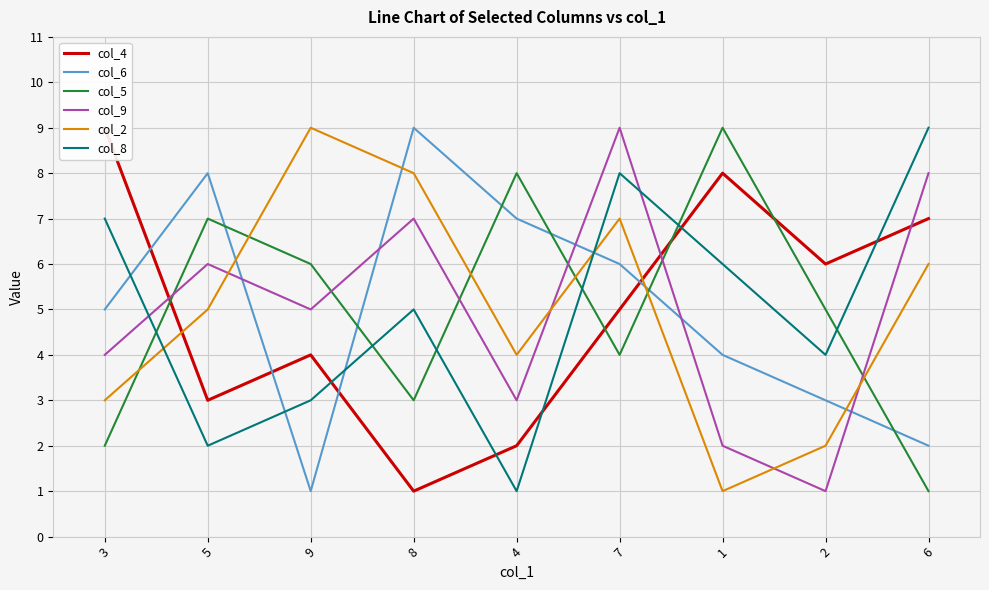

In col_2, how many points are higher than both neighbors (excluding endpoints)?

2